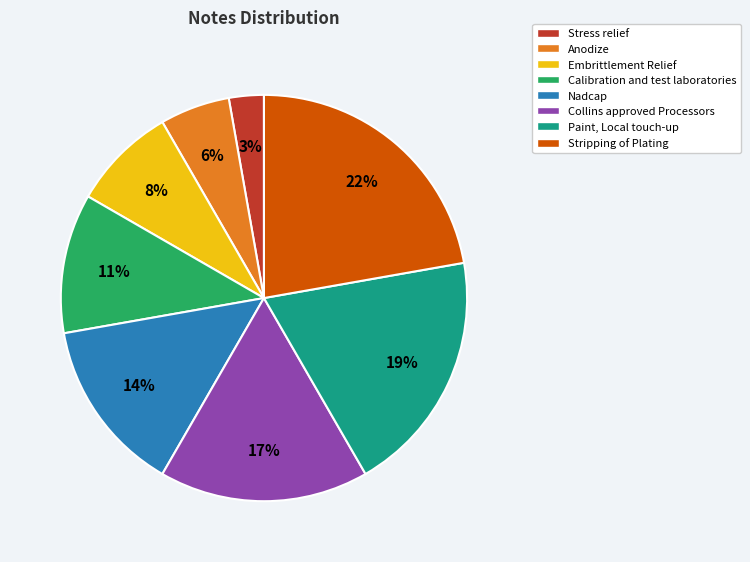

What percentage is the Embrittlement Relief slice, to the nearest percent?

8%